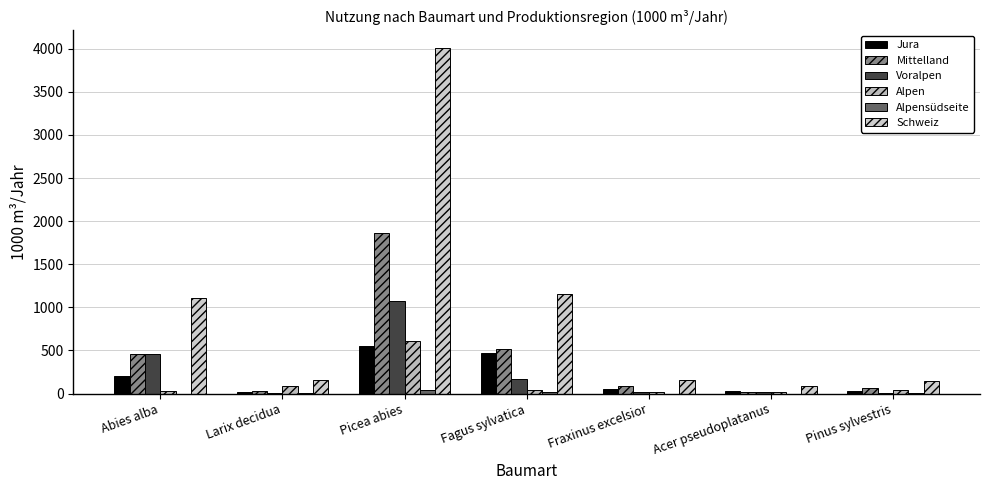

What is the greatest value displayed?

4013